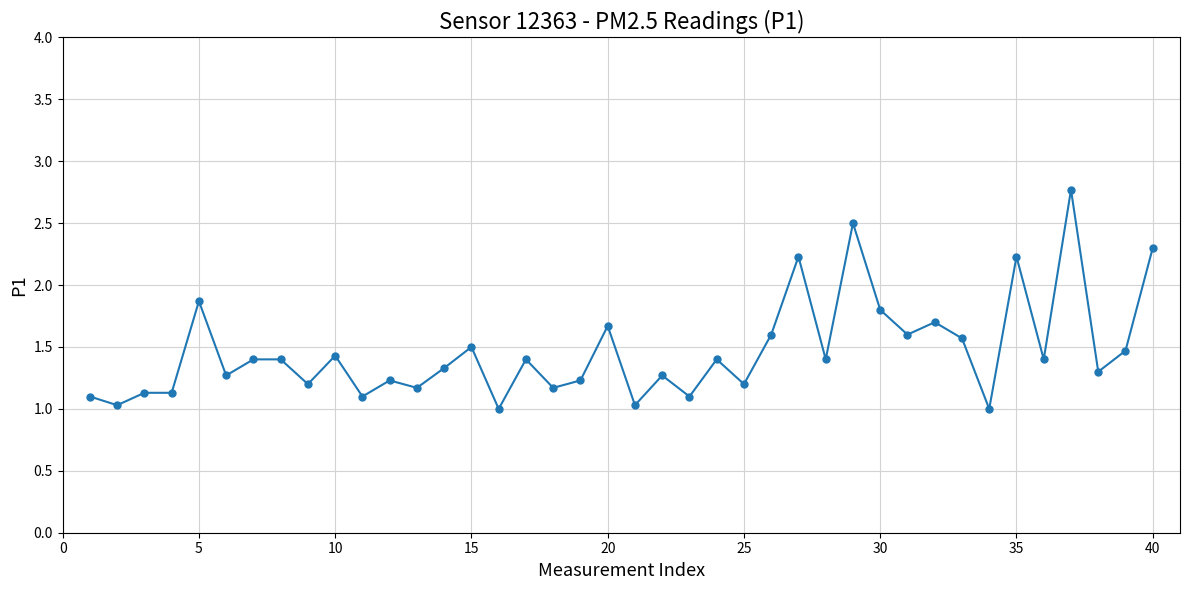

What is the average value?

1.5